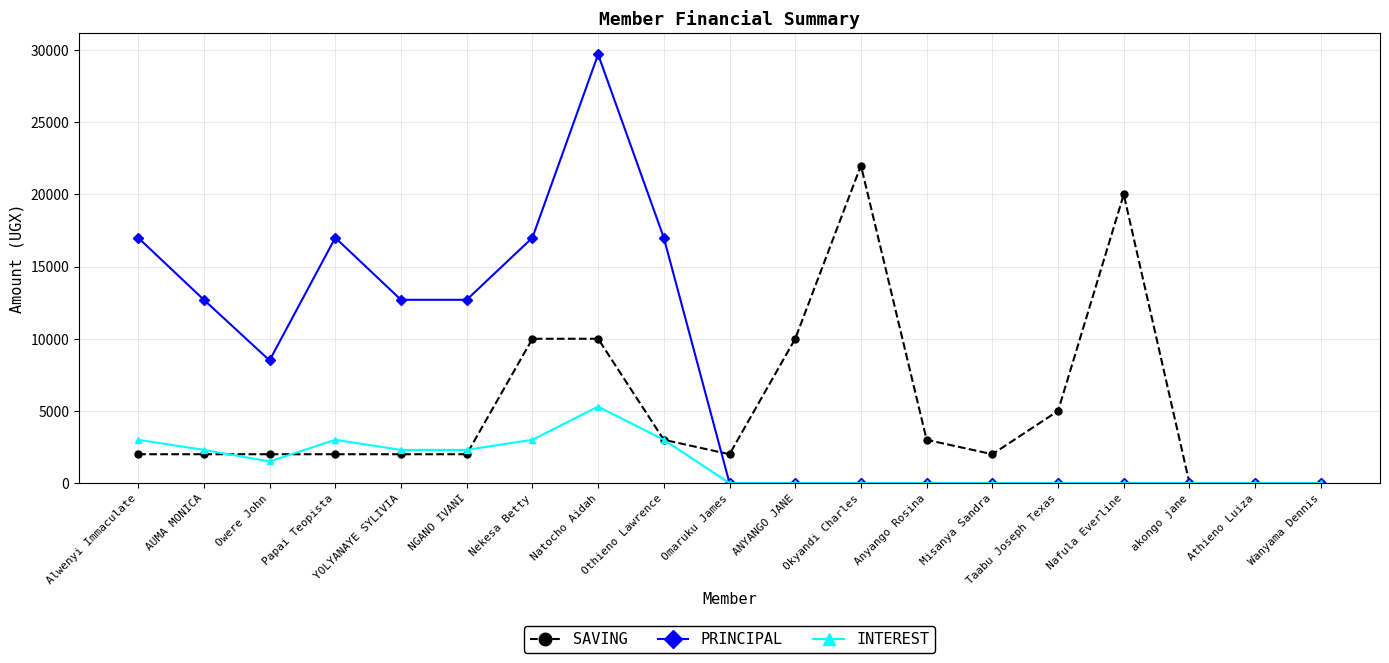

Is it true that PRINCIPAL equals 17000 at Nekesa Betty?

True